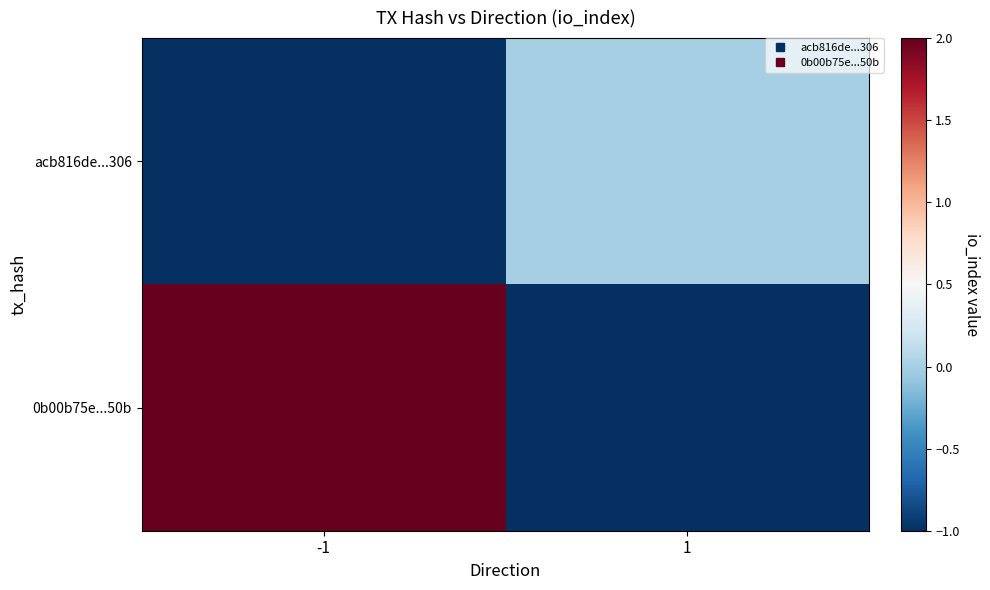

Rank the series by their average value, from highest to lowest.

0b00b75e...50b, acb816de...306